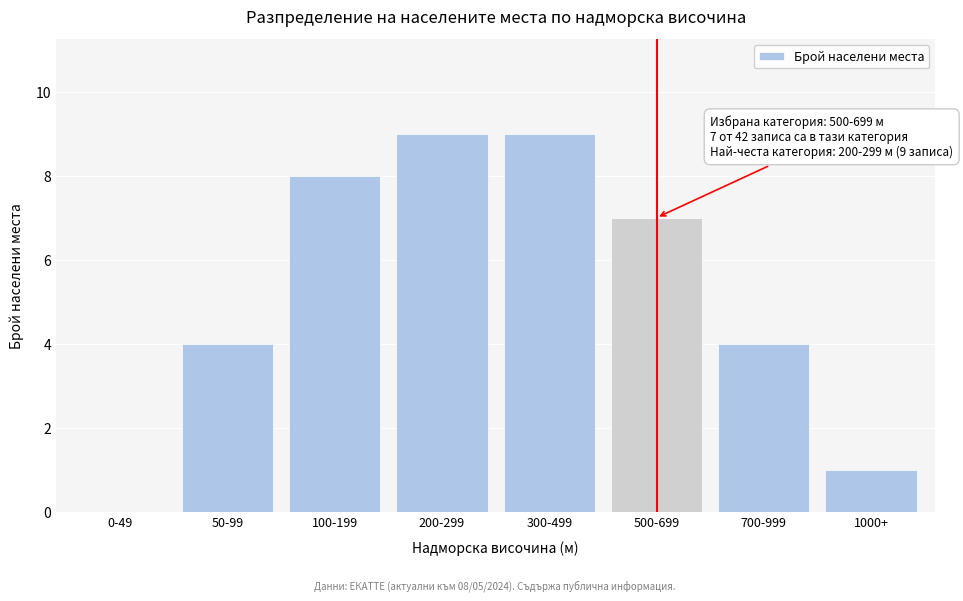

Reading right to left, list all the values displayed in this chart.

1000+=1	700-999=4	500-699=7	300-499=9	200-299=9	100-199=8	50-99=4	0-49=0